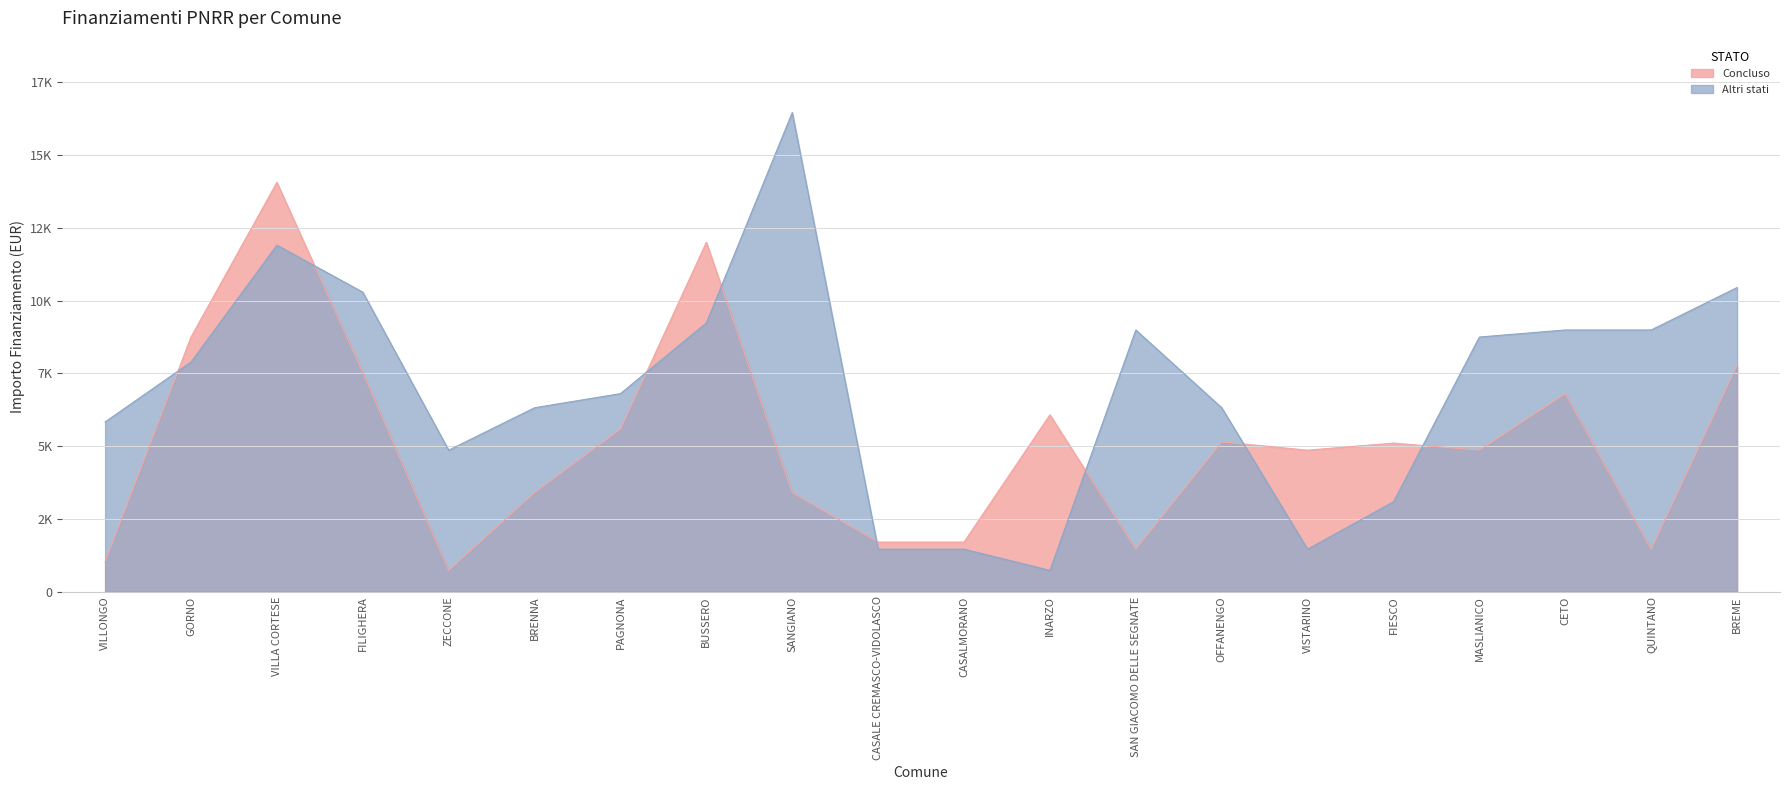

What is the approximate value of Altri stati at BREME, to the nearest 50?

10450